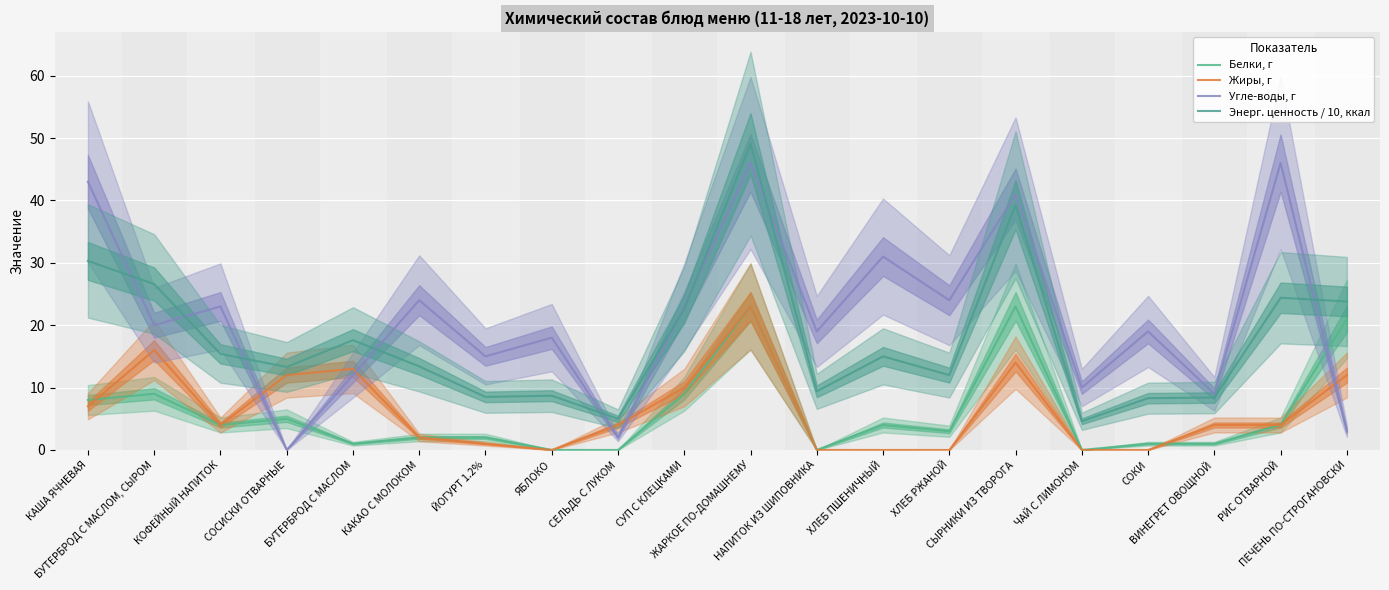

How many positive values does the Жиры, г series have?

14